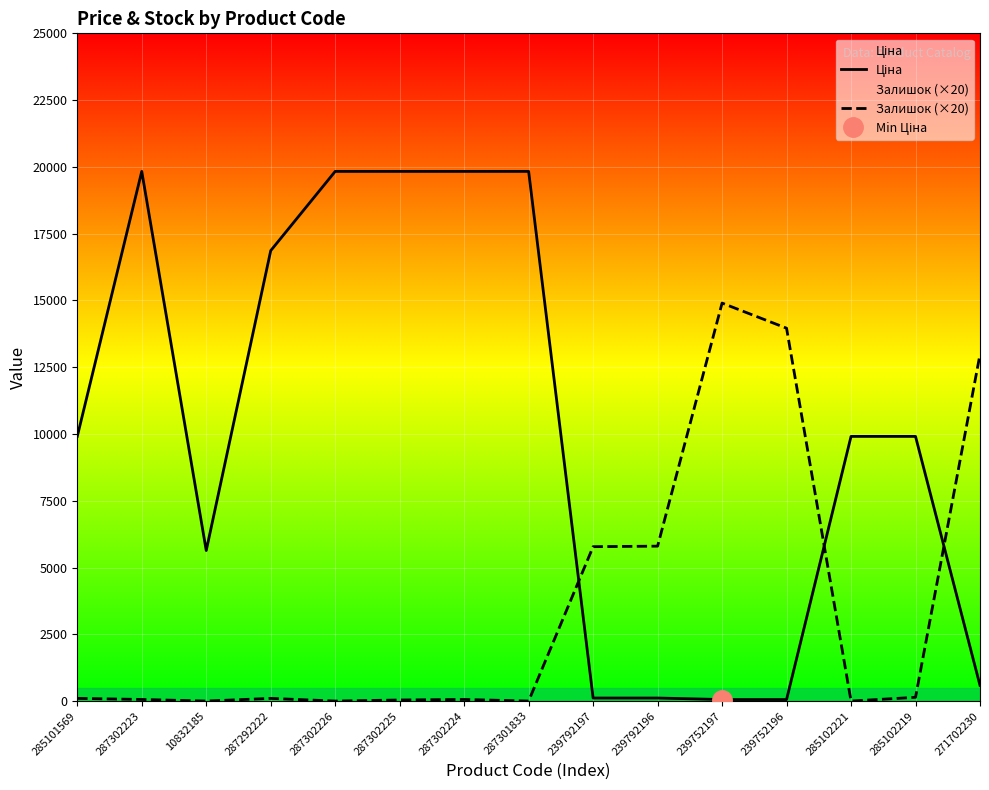

Between 10832185 and 285101569, which is larger?

285101569